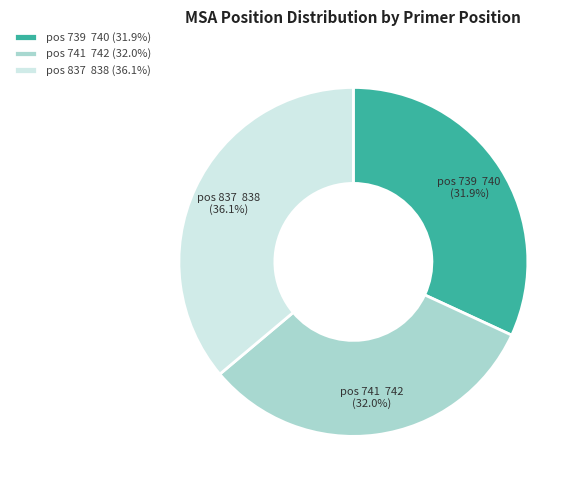

What is the largest slice in the pie chart?

pos 837 838 (36.1%)